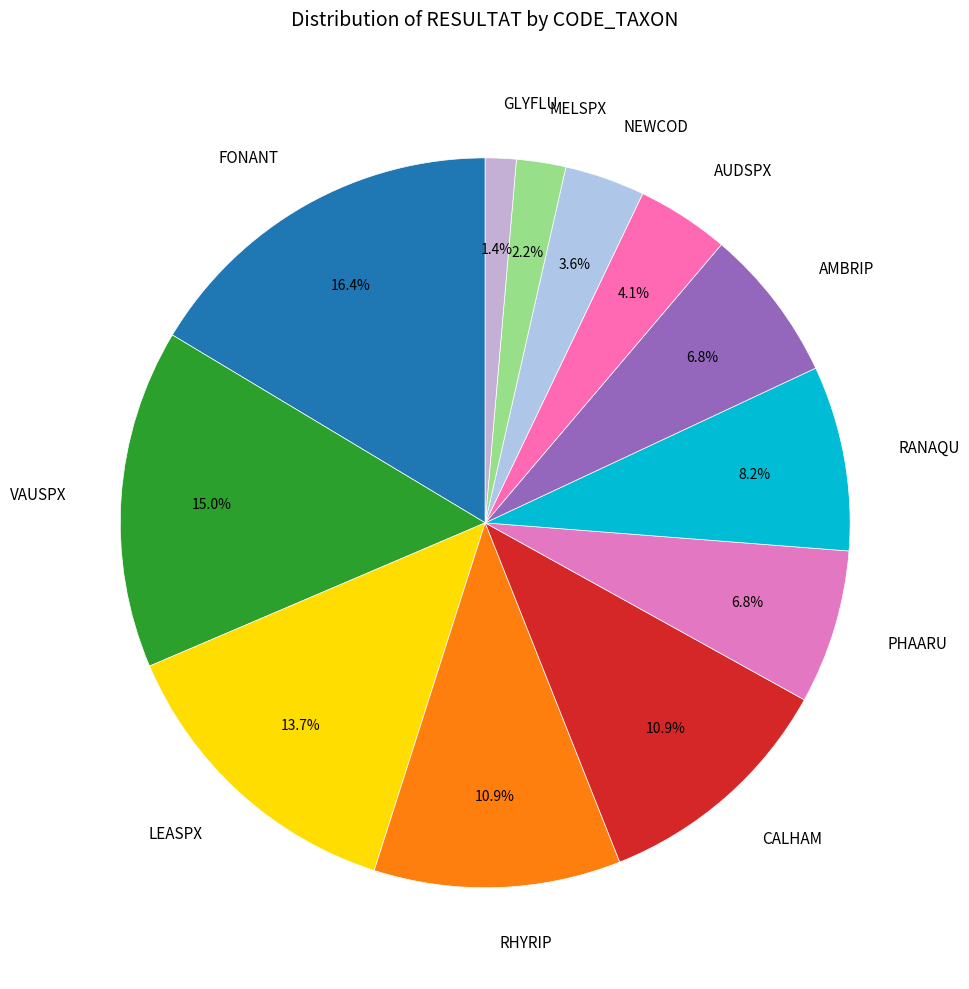

Does LEASPX account for over 50% of the chart?

No